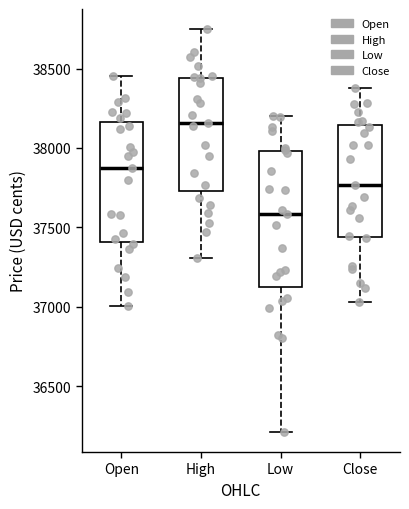

Reading left to right, transcribe this box plot: for each box, give where its median line is, the range the box spans, and where its two whiskers end, as read against the y-axis. The values are not printed on the chart, so give them approximately, as read against the axis.

Open: median 37900, box 37400 to 38150, whiskers 37000 to 38450
High: median 38150, box 37750 to 38450, whiskers 37300 to 38750
Low: median 37600, box 37100 to 38000, whiskers 36200 to 38200
Close: median 37750, box 37450 to 38150, whiskers 37050 to 38400